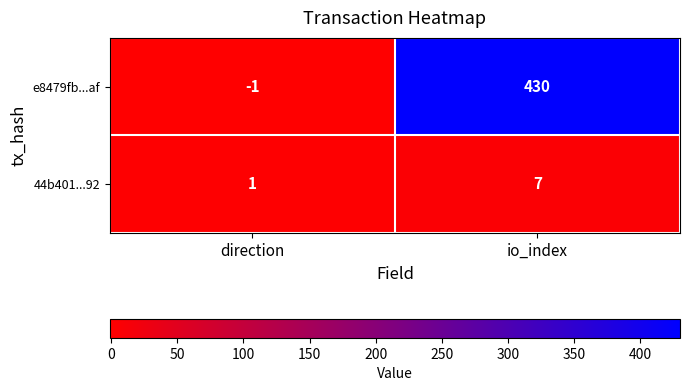

Which series has the widest spread of values?

e8479fb...af